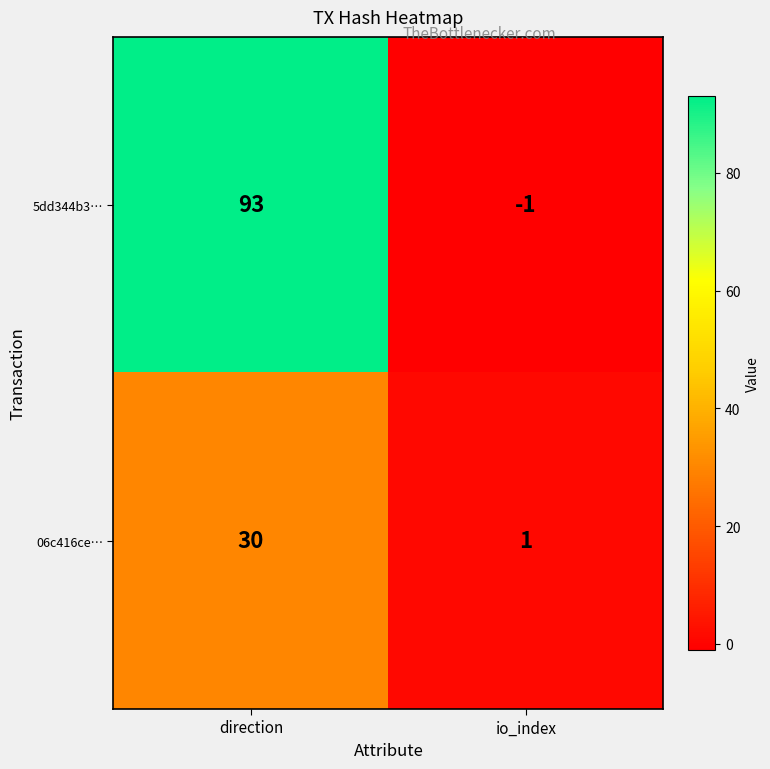

What is the maximum value shown in the chart?

93